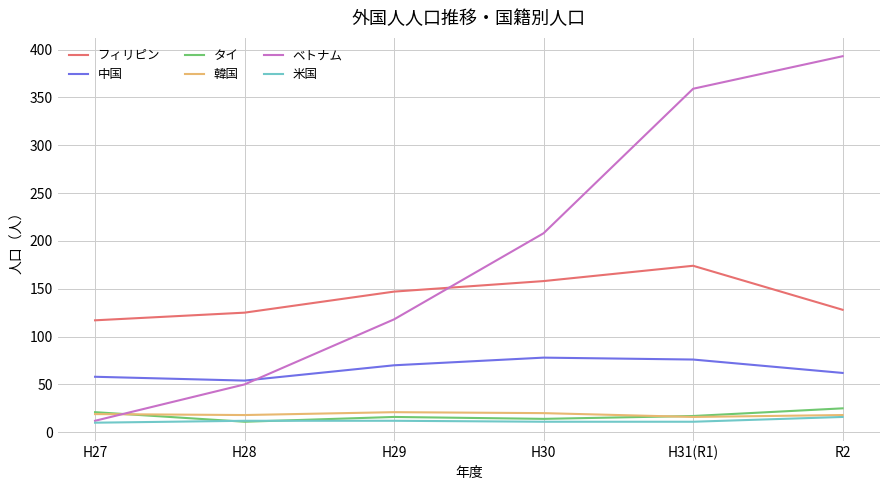

True or false: フィリピン has more than 1 interior local peaks.

False